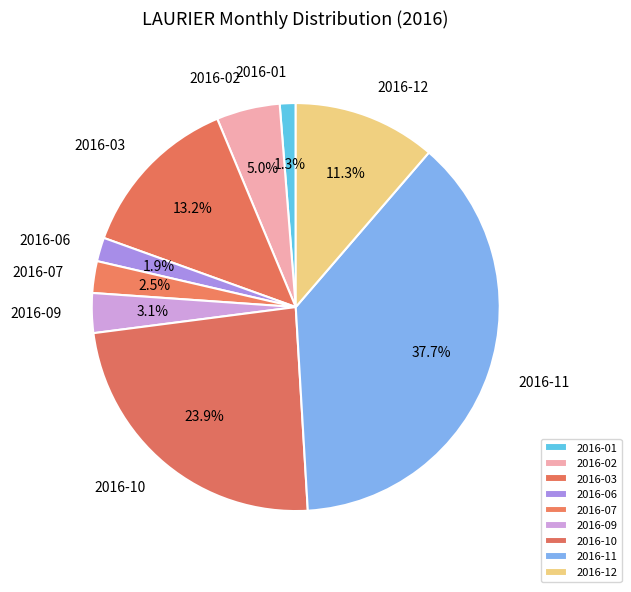

Approximately how many times larger is the value at 2016-07 compared to 2016-06?

1.3